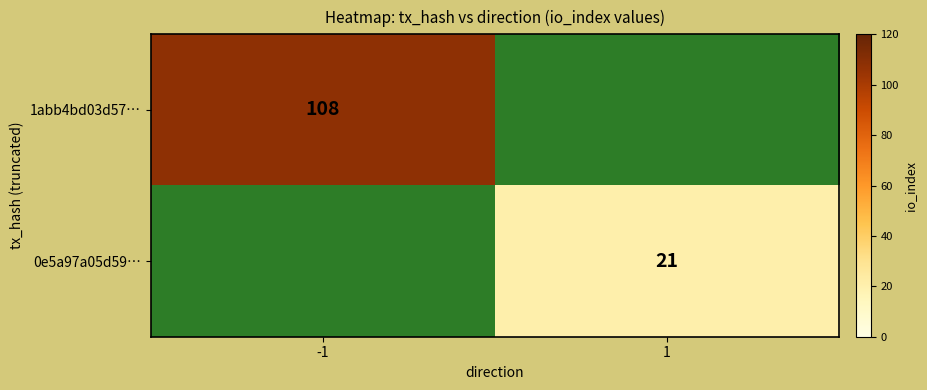

The 1abb4bd03d57… series shows 108 at -1. True or false?

True